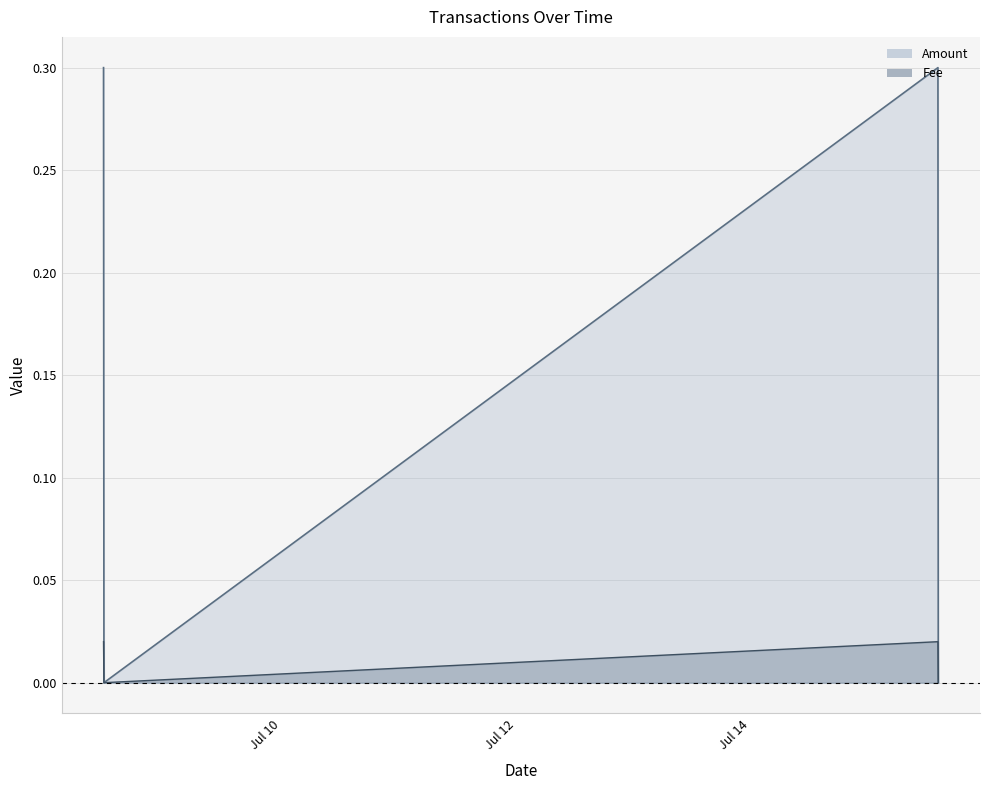

What is the approximate value of Amount at 2022-07-15 14:18:32?

0.3